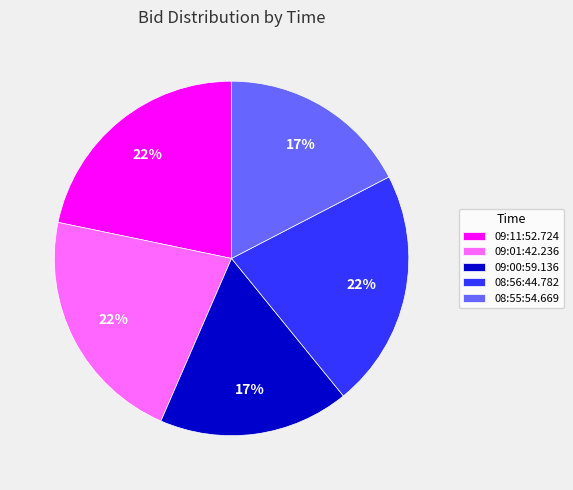

To the nearest percent, what percentage of the pie is 09:11:52.724?

22%